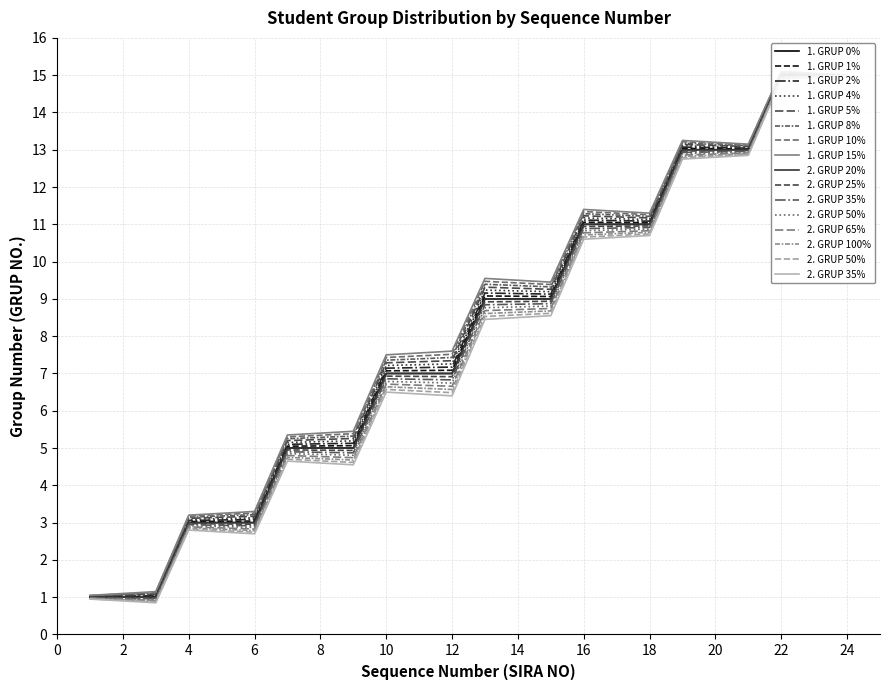

Which series changed the most between 11 and 17?

1. GRUP - Grup No